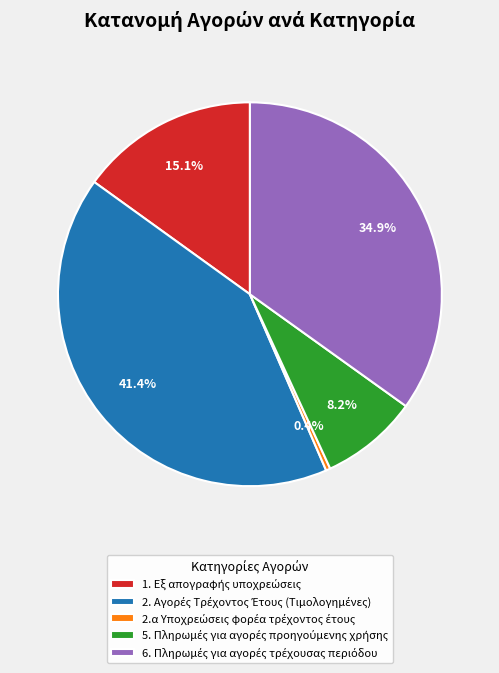

How many slices are in this pie chart?

5